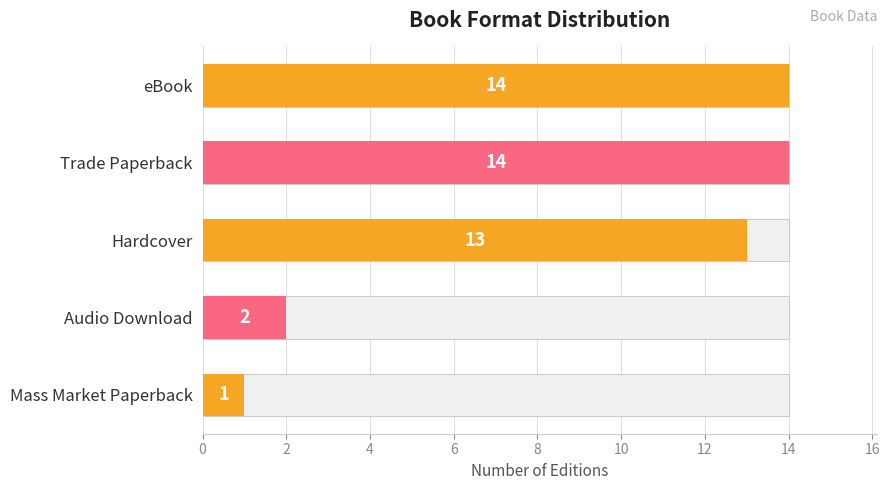

How many values are below 13?

2